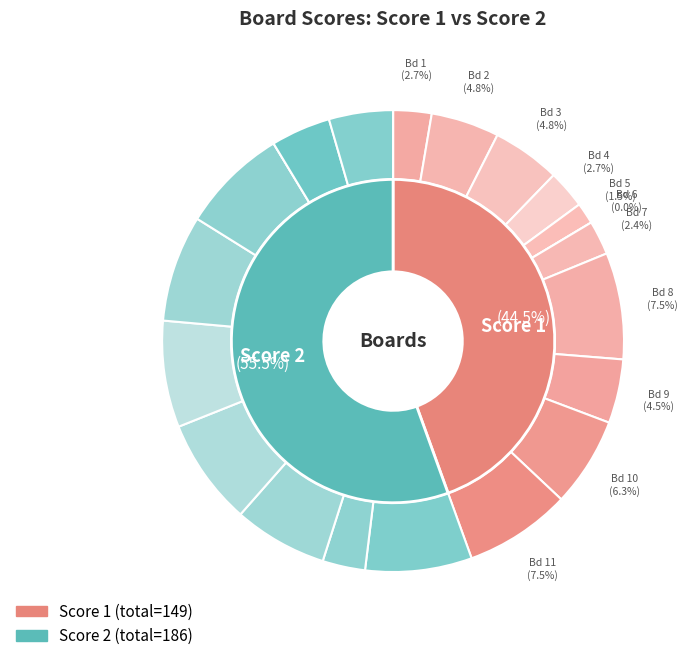

Is 5 the majority of the pie?

No